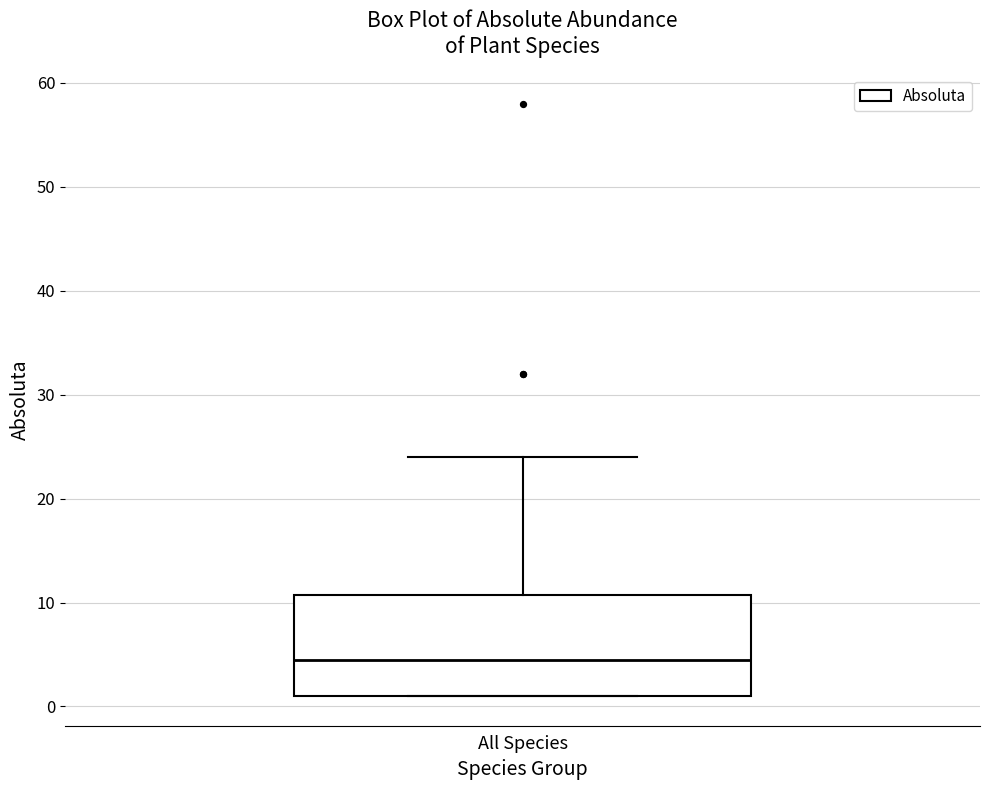

Transcribe this box plot: give where the median line is, the range the box spans, and where the two whiskers end, as read against the y-axis. The values are not printed on the chart, so give them approximately, as read against the axis.

median 5, box 1 to 11, whiskers 1 to 24